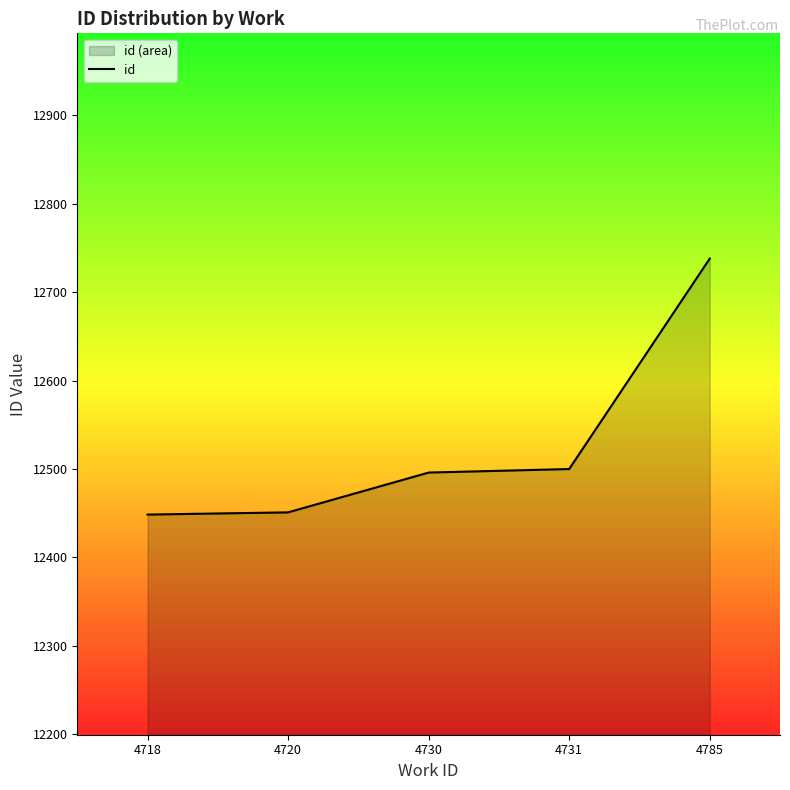

What is the average value?

12526.7